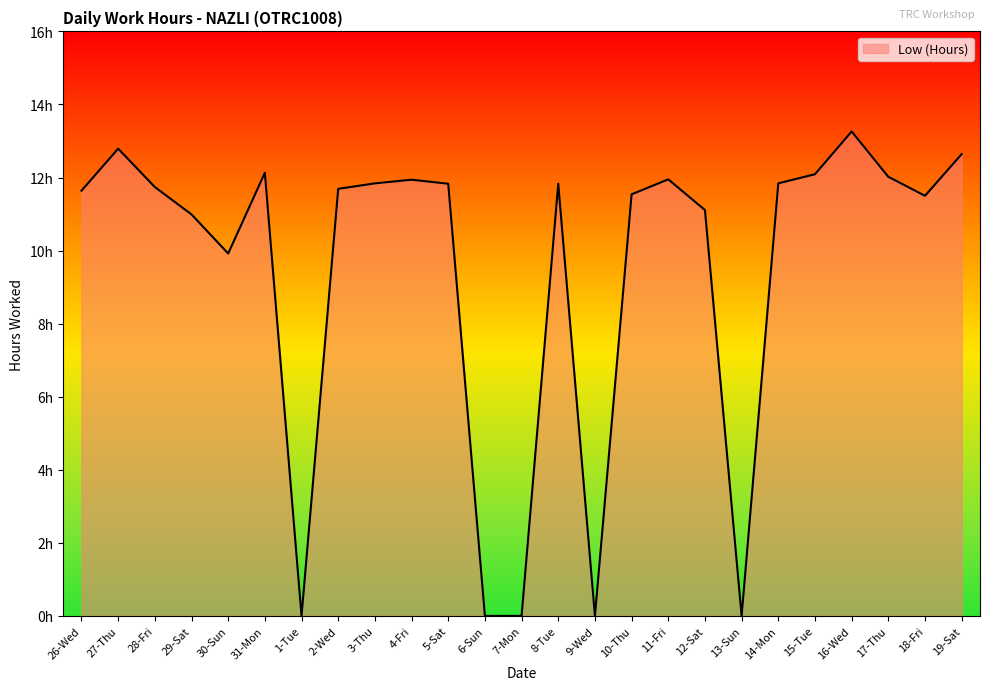

Rank the categories by value from lowest to highest.

1-Tue, 6-Sun, 7-Mon, 9-Wed, 13-Sun, 30-Sun, 29-Sat, 12-Sat, 18-Fri, 10-Thu, 26-Wed, 2-Wed, 28-Fri, 5-Sat, 8-Tue, 3-Thu, 14-Mon, 4-Fri, 11-Fri, 17-Thu, 15-Tue, 31-Mon, 19-Sat, 27-Thu, 16-Wed